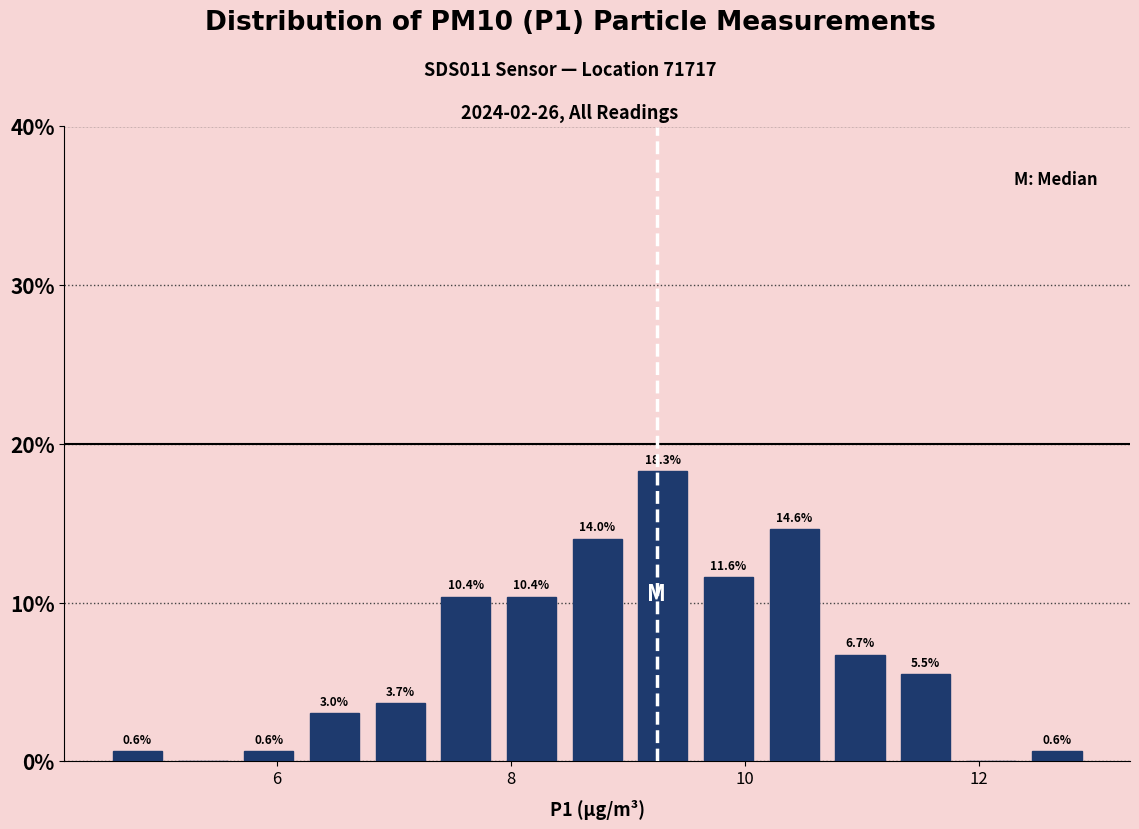

Read against the x-axis, roughly where is the centre of the tallest bar?

9.4